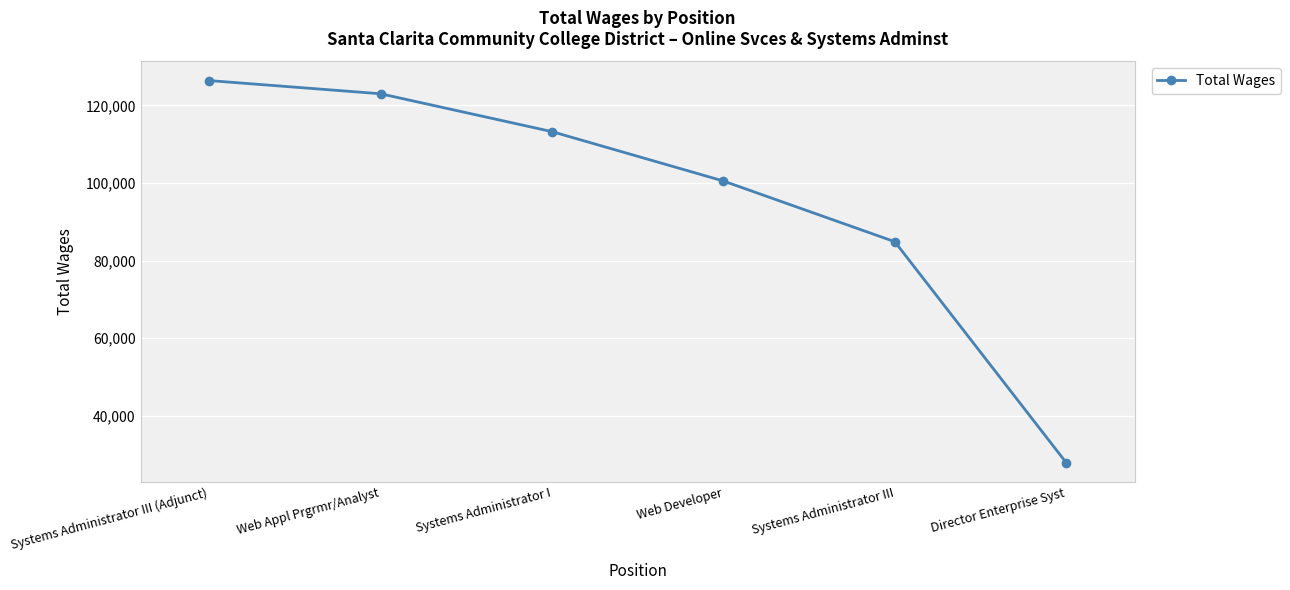

Approximately how many times larger is the value at Web Developer compared to Web Appl Prgrmr/Analyst?

0.8